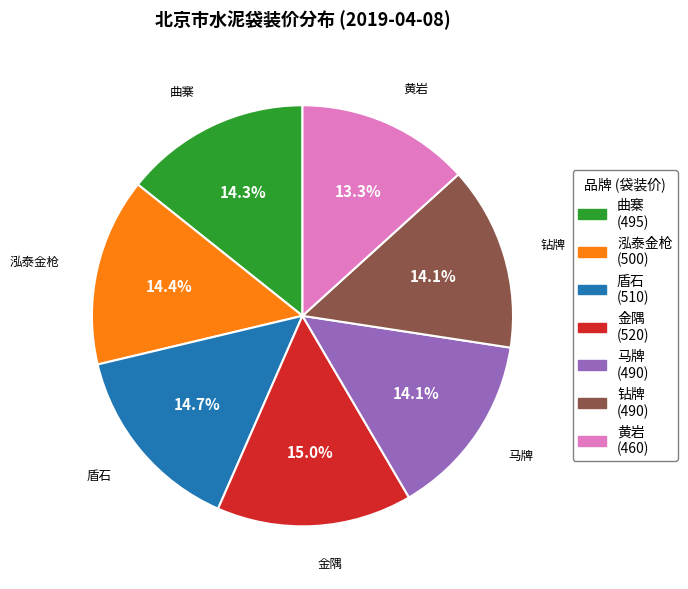

The 盾石 slice represents 22% of the pie. True or false?

False